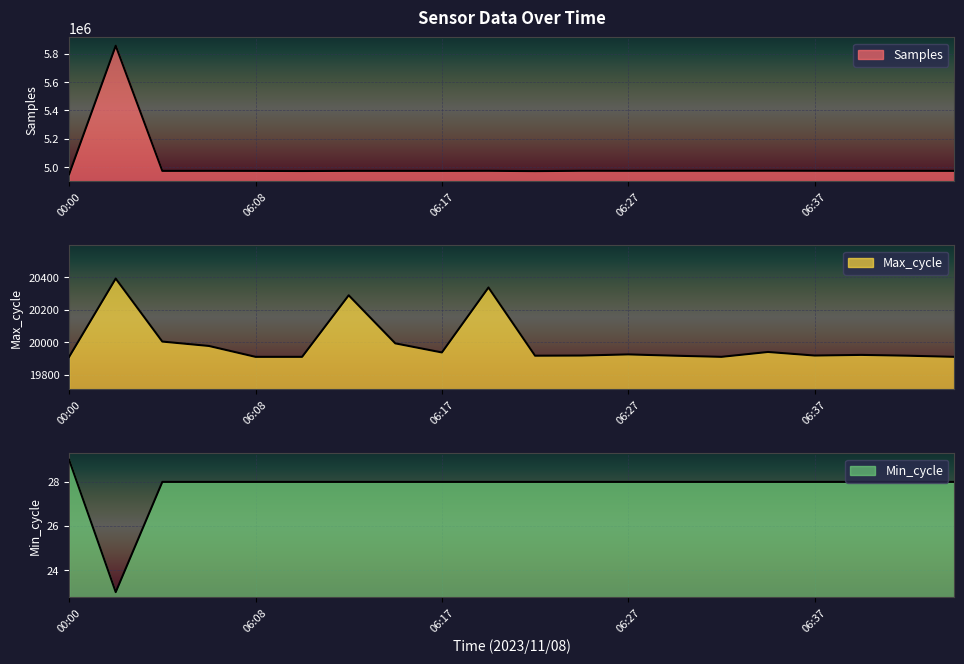

Is it true that Max_cycle equals 30803 at 06:22?

False